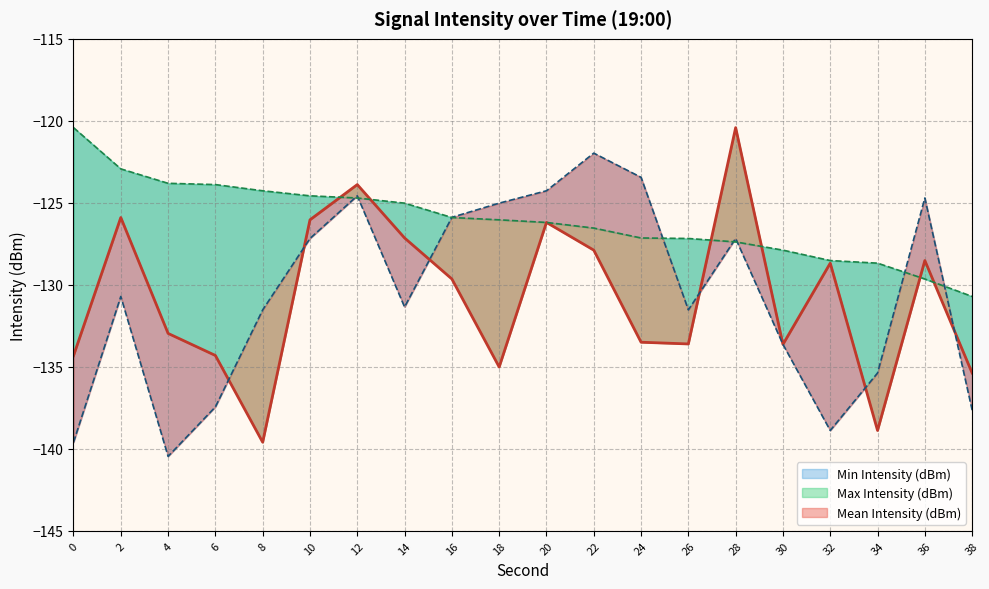

Is the value of Min Intensity (dBm) at 16 greater than the value of Max Intensity (dBm) at 28?

Yes